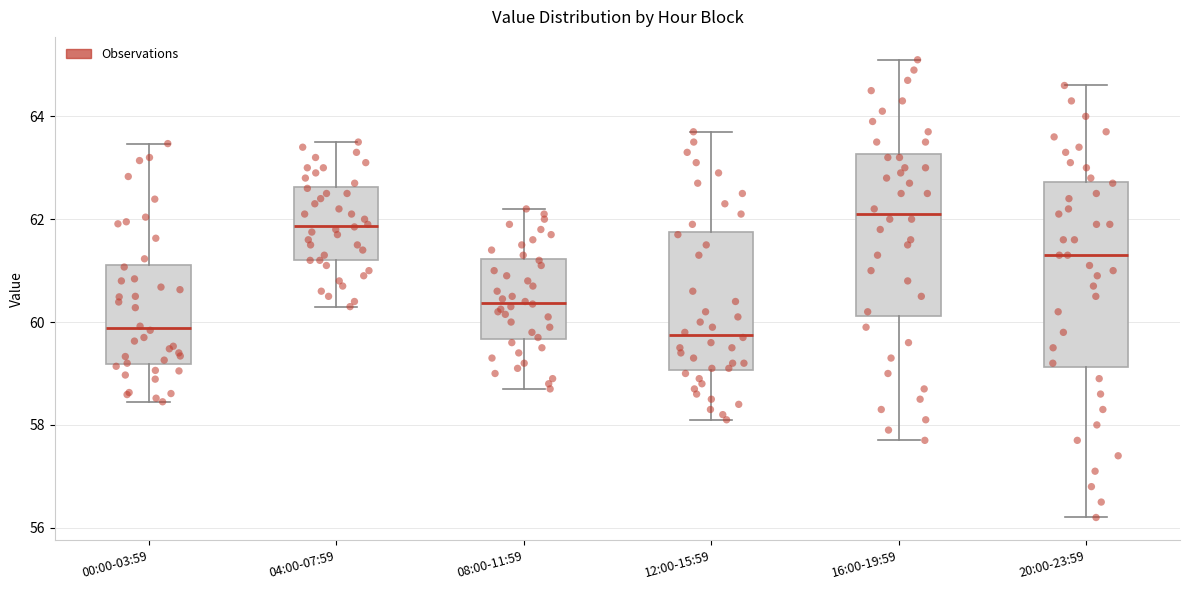

Where is the lower edge of the box for 04:00-07:59 on the y-axis? The values are not printed on the chart, so give them approximately, as read against the axis.

61.2